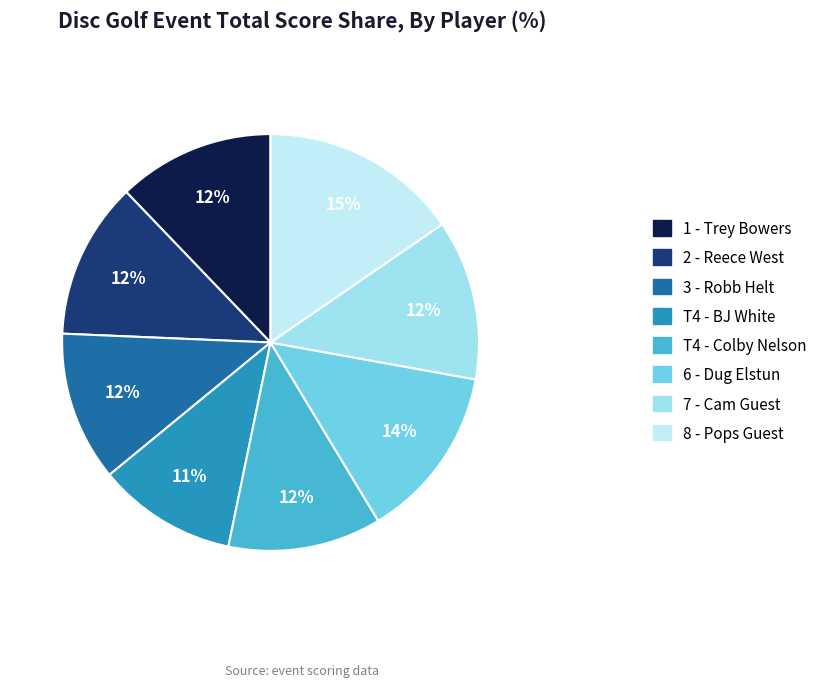

What percentage do 6 - Dug Elstun and 8 - Pops Guest together represent?

28.9%